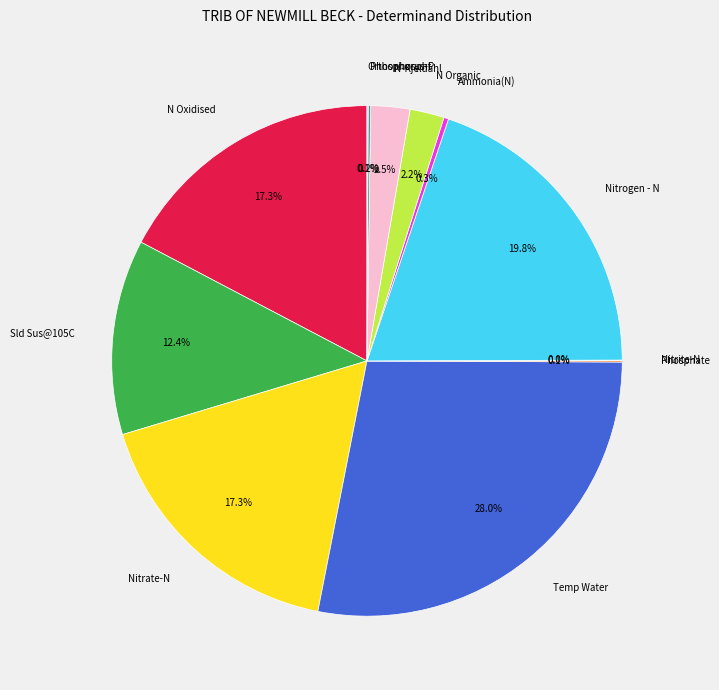

To the nearest percent, what is the average slice percentage?

8%